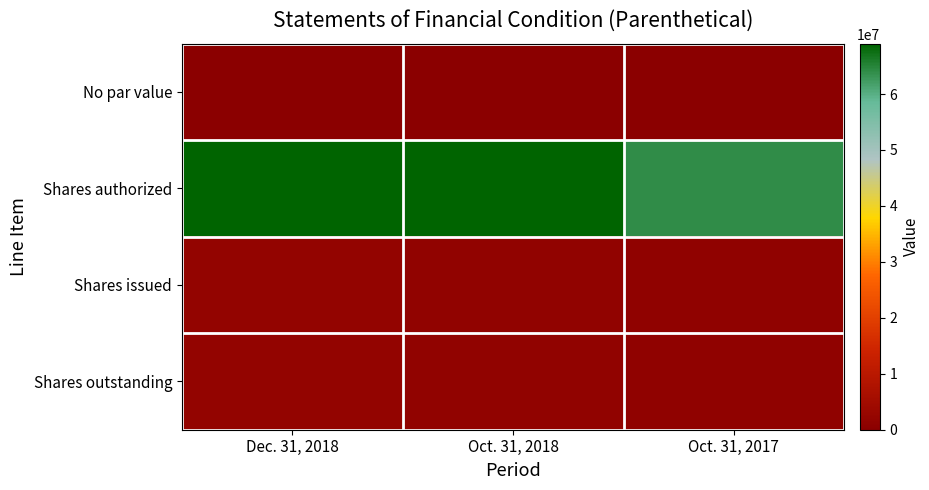

At which category is the sum across all series the highest?

Dec. 31, 2018